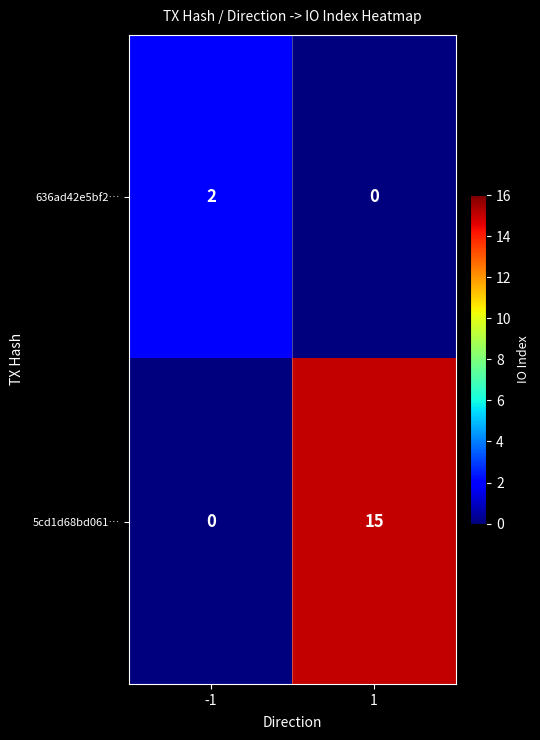

List the series in order of their overall mean, highest first.

5cd1d68bd061…, 636ad42e5bf2…